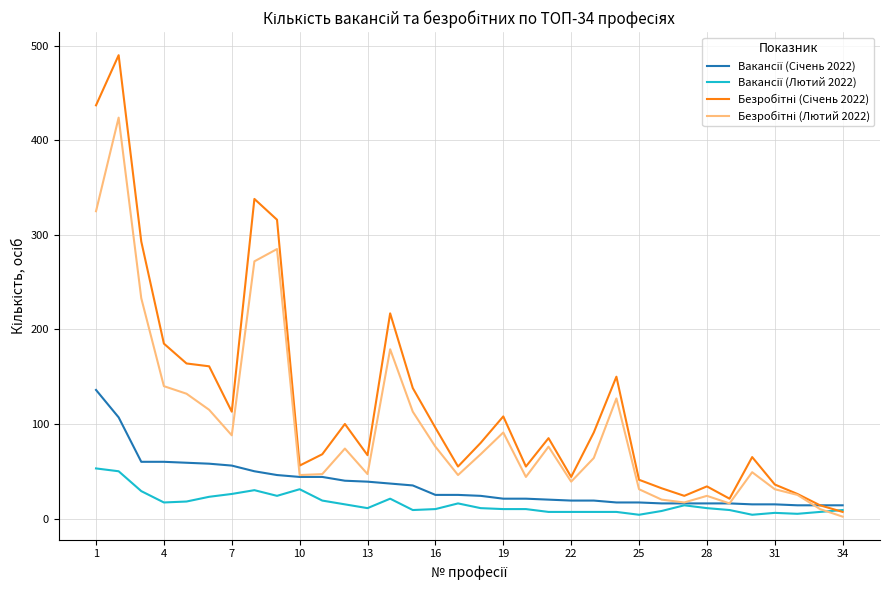

Does the chart display data point markers on the line(s)?

No